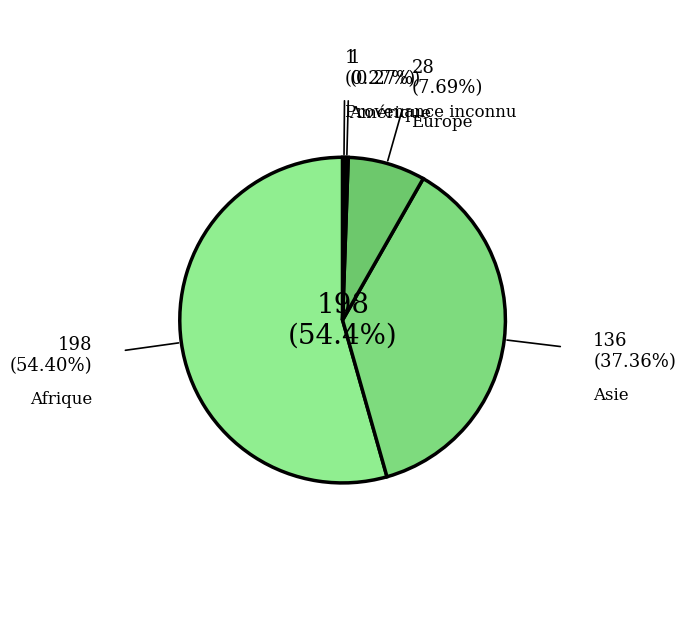

What is the total percentage of Afrique and Asie?

91.8%